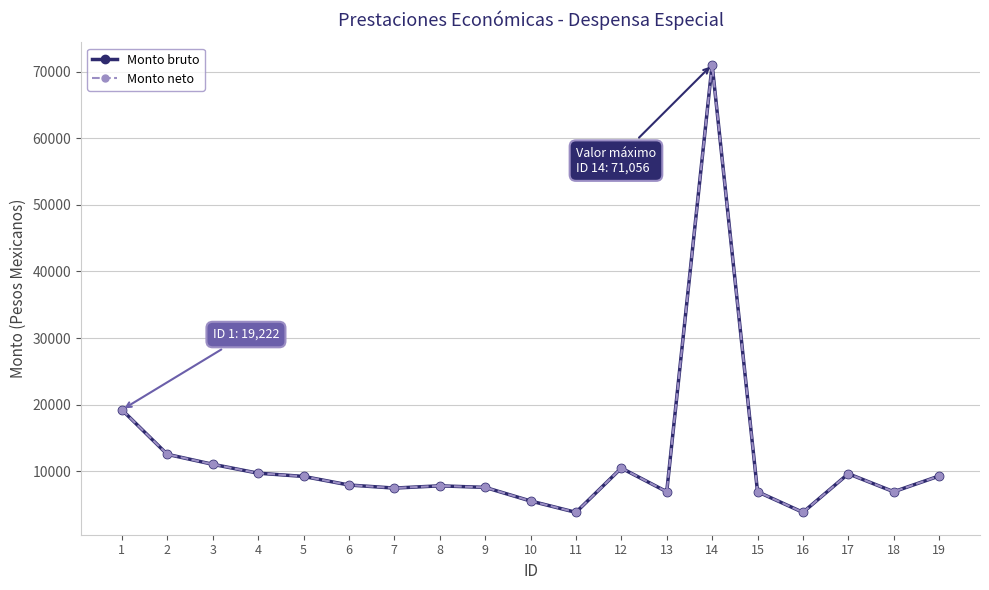

True or false: Monto bruto and Monto neto intersect in this chart.

False